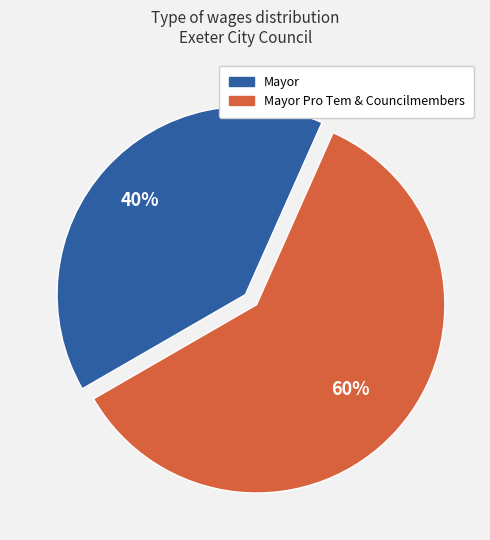

Does any single category account for the majority?

Yes